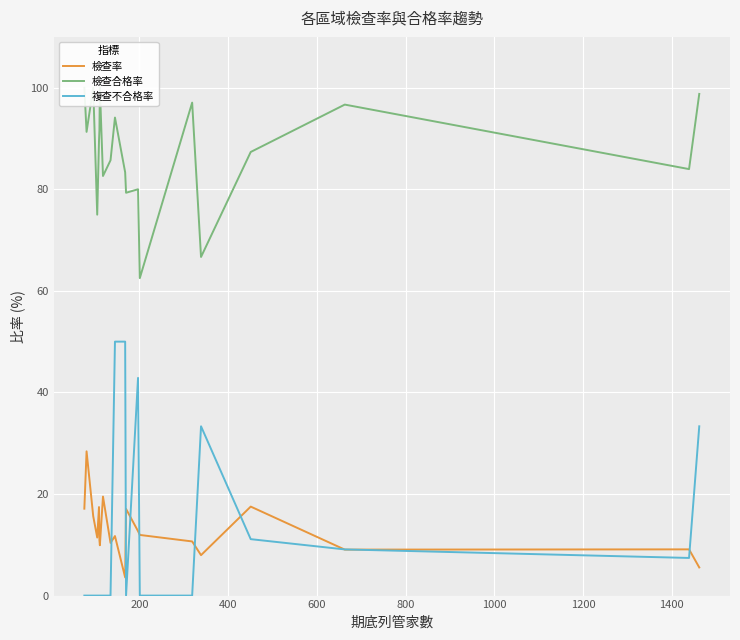

What is the maximum value for 檢查率?

28.4